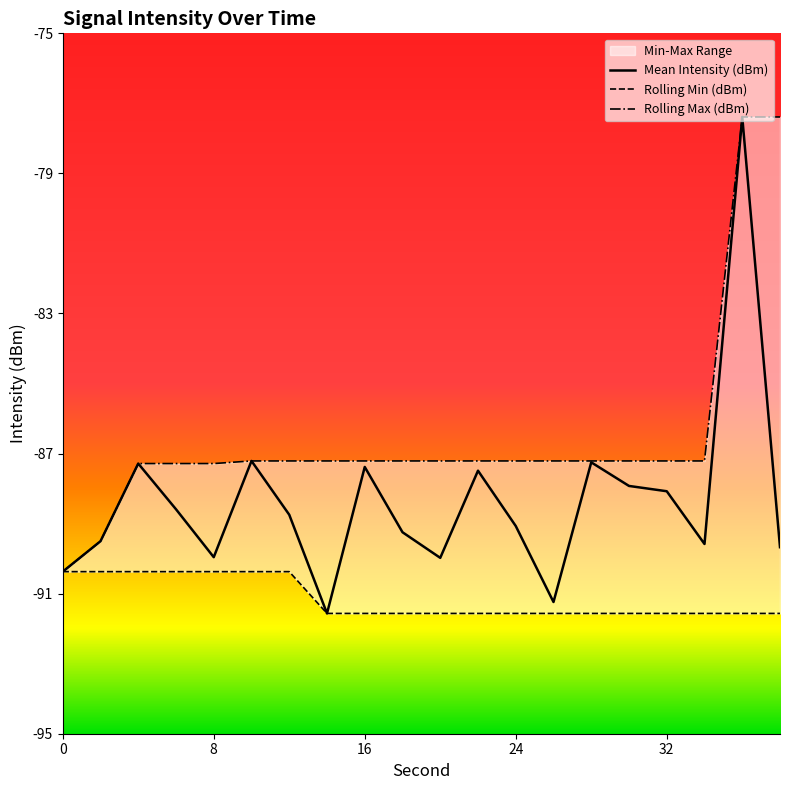

Count the Rolling Min (dBm) values in the range -91 to -90.

7